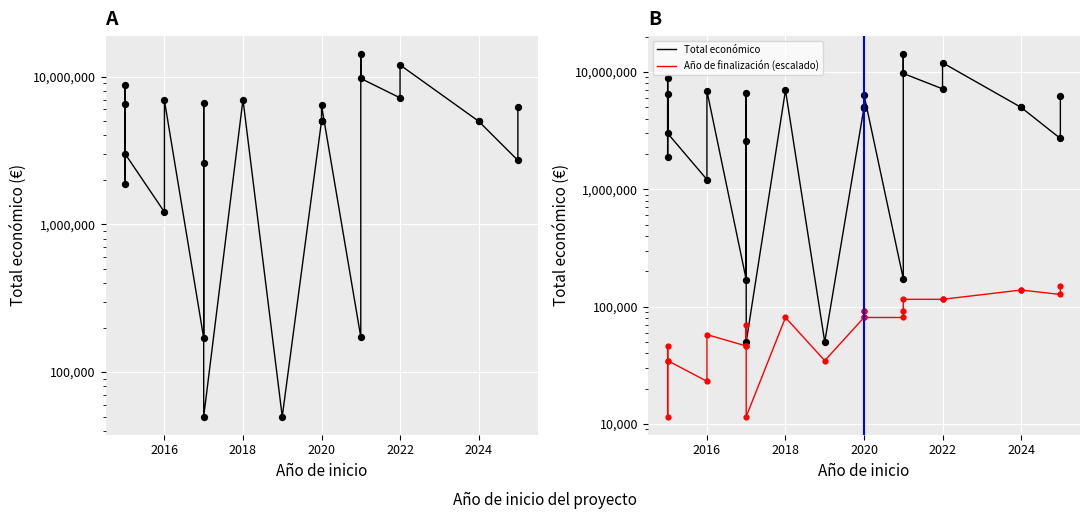

Which series has the largest total across all categories?

Total económico